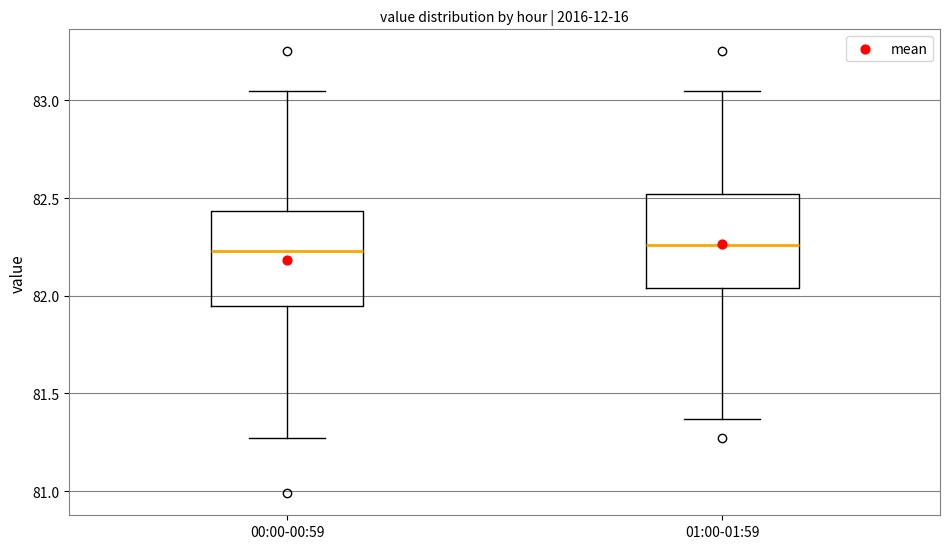

Reading left to right, transcribe this box plot: for each box, give where its median line is, the range the box spans, and where its two whiskers end, as read against the y-axis. The values are not printed on the chart, so give them approximately, as read against the axis.

00:00-00:59: median 82.25, box 81.95 to 82.45, whiskers 81.25 to 83.05
01:00-01:59: median 82.25, box 82.05 to 82.50, whiskers 81.35 to 83.05